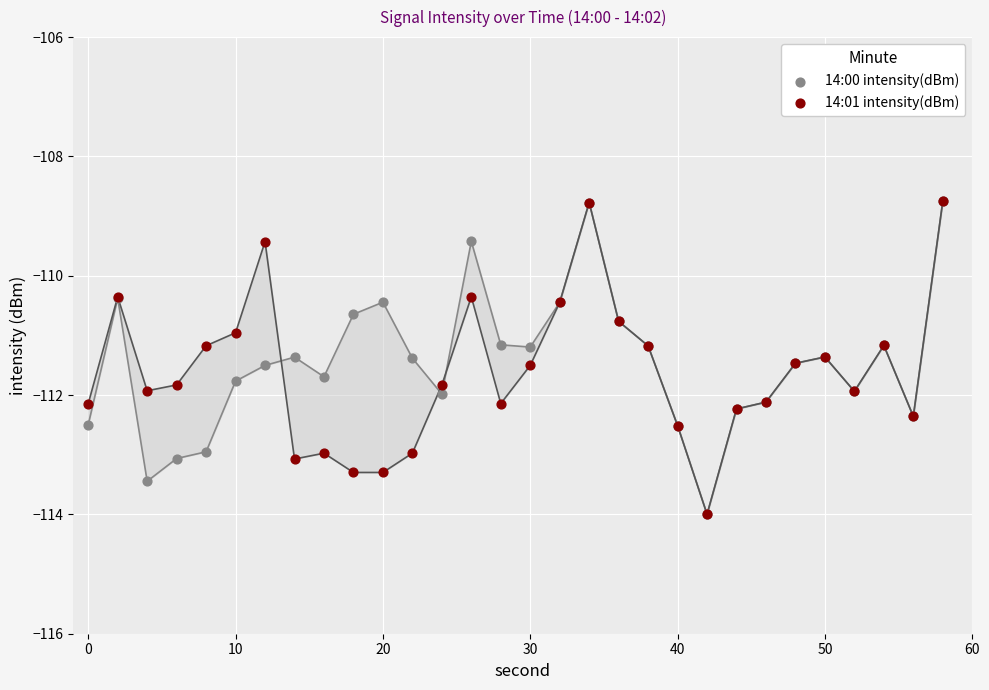

What are all the series names shown in the legend?

14:00 intensity(dBm), 14:01 intensity(dBm)